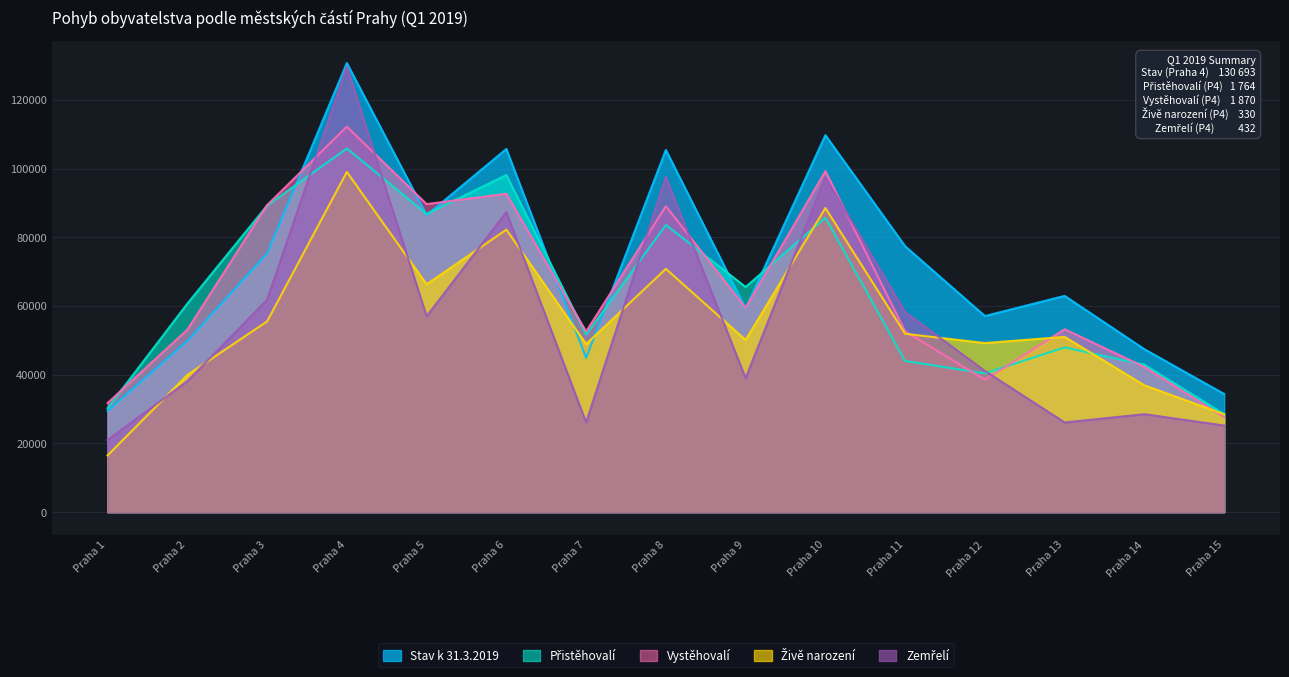

What is the difference between the maximum and minimum values in the Živě narození series?

82500